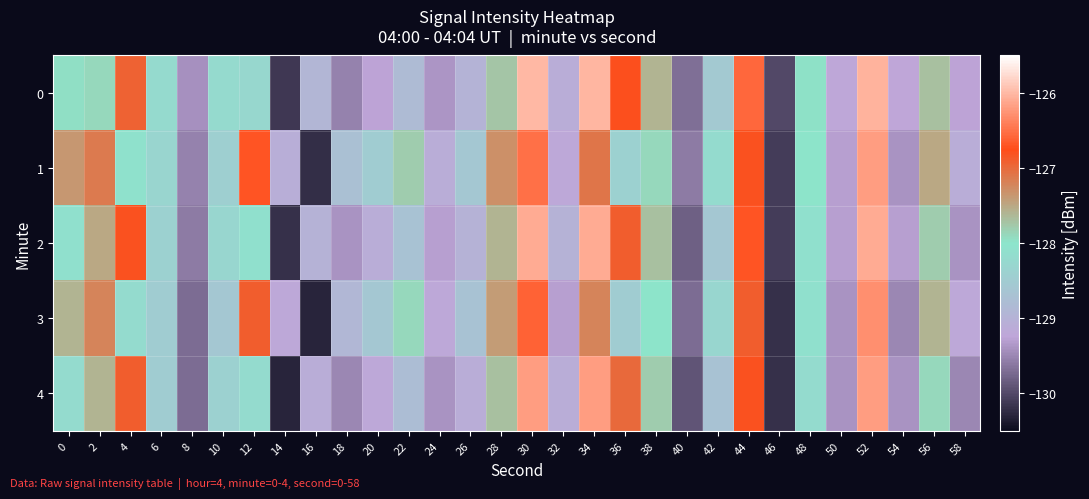

What is the minimum value shown in the chart?

-130.3